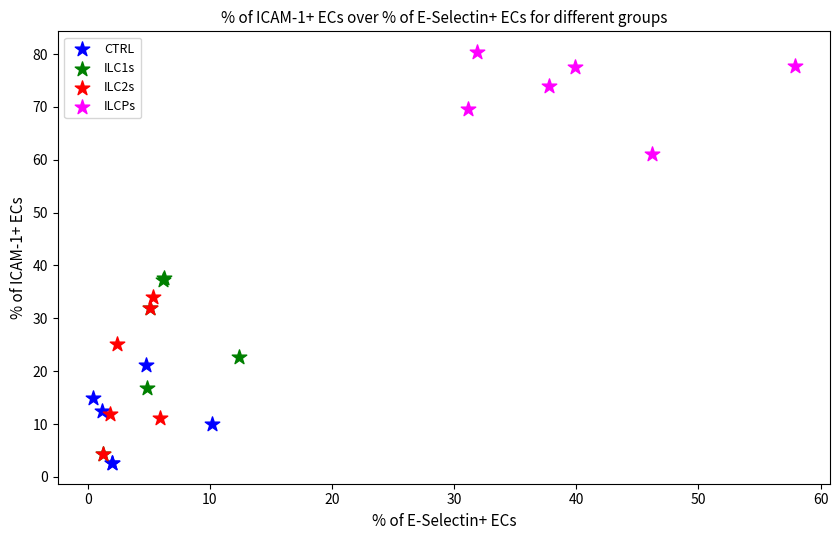

Which series reaches the minimum Y coordinate?

CTRL